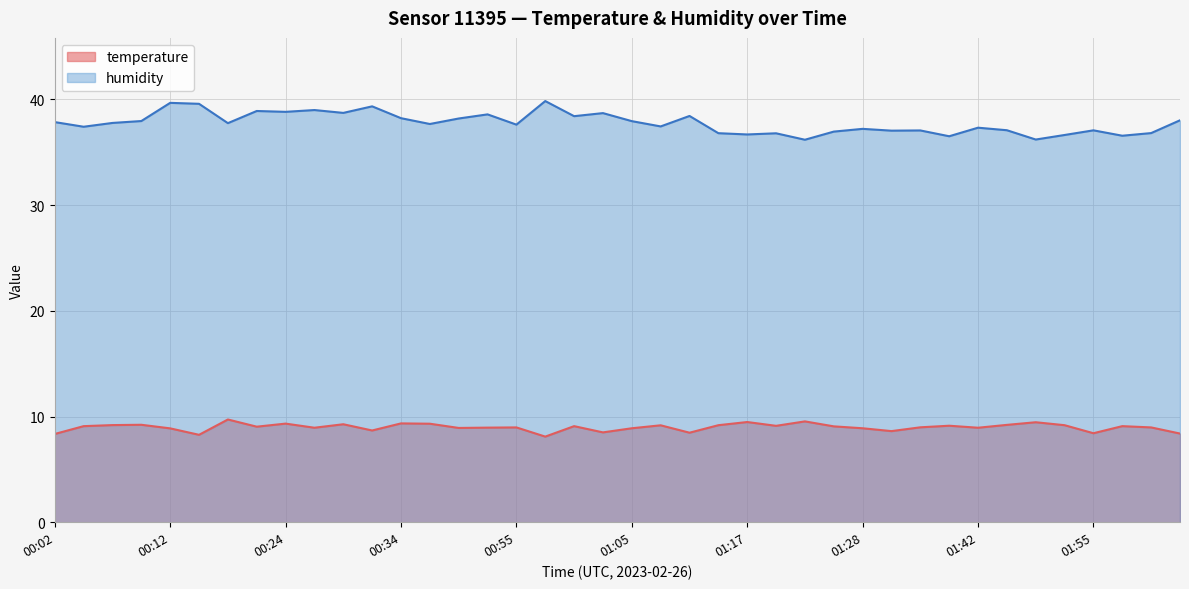

List the labels in order of temperature value, largest first.

00:19, 01:23, 01:17, 01:48, 00:34, 00:24, 00:42, 00:29, 00:09, 01:45, 00:07, 01:15, 01:50, 01:10, 01:36, 01:20, 00:04, 01:00, 01:58, 01:25, 00:22, 01:33, 00:55, 02:00, 00:52, 00:27, 01:42, 00:44, 01:05, 01:28, 00:12, 00:32, 01:30, 01:02, 01:12, 01:55, 02:03, 00:02, 00:14, 00:57